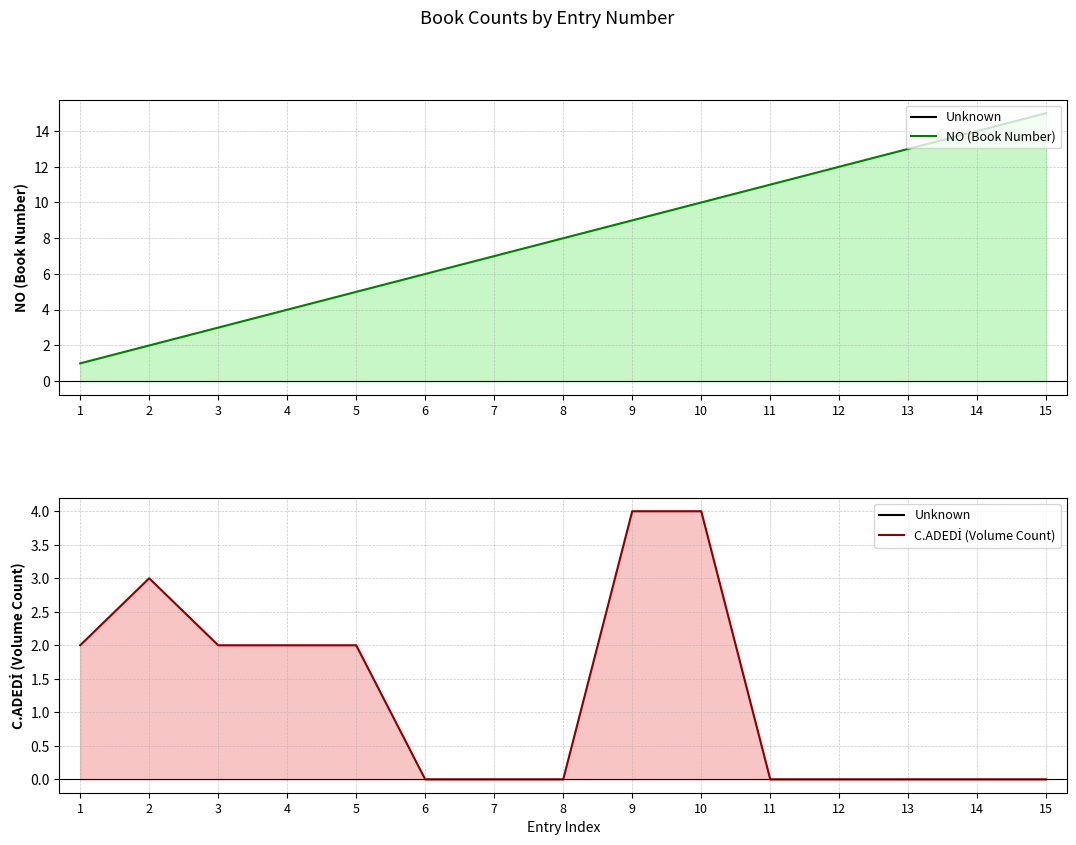

Rank the series by their average value, from highest to lowest.

NO (Book Number), C.ADEDİ (Volume Count)